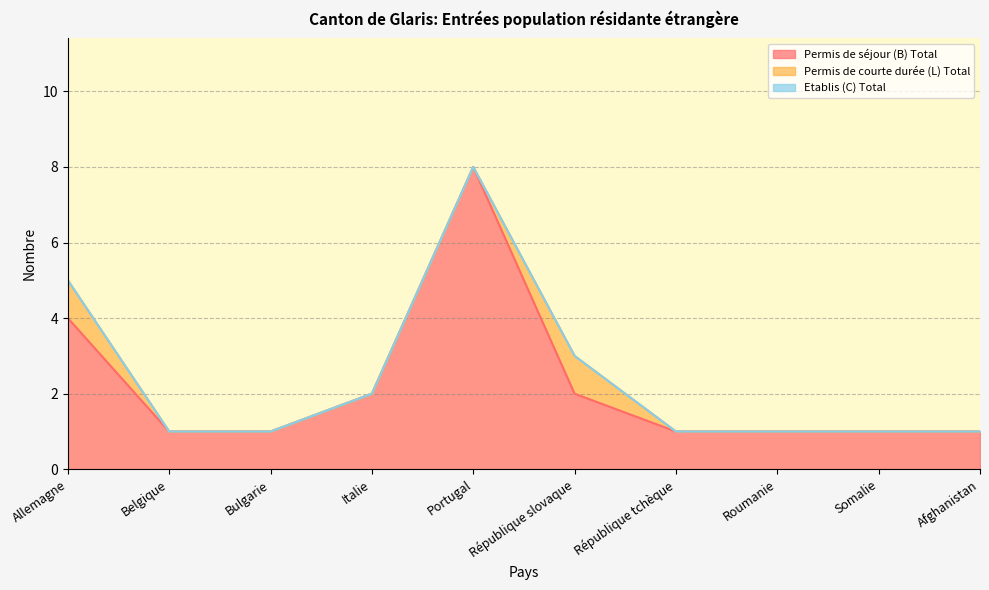

The value of Permis de courte durée (L) Total at République tchèque is 0. True or false?

True